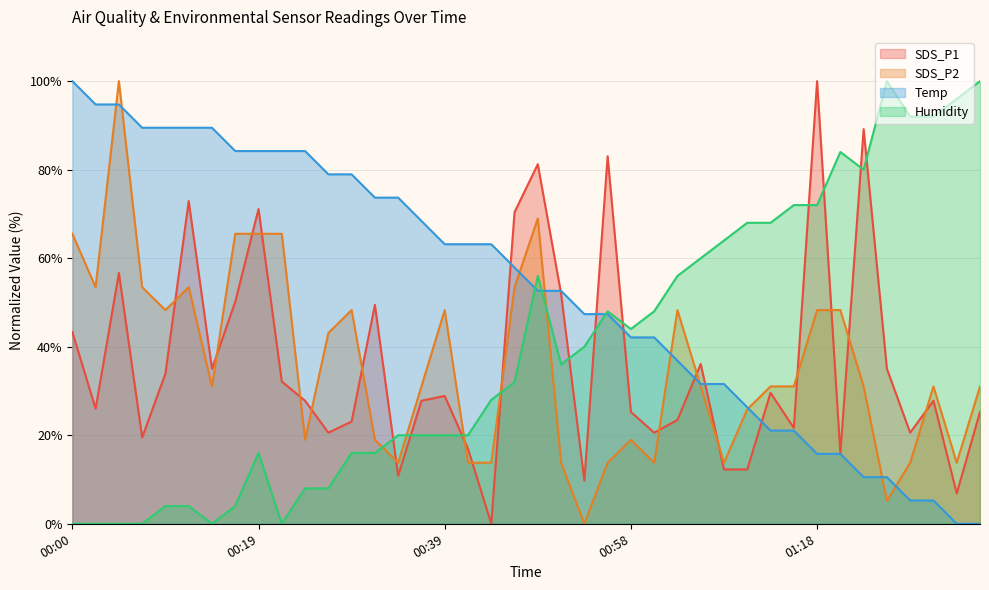

At which category is the sum across all series the highest?

00:49